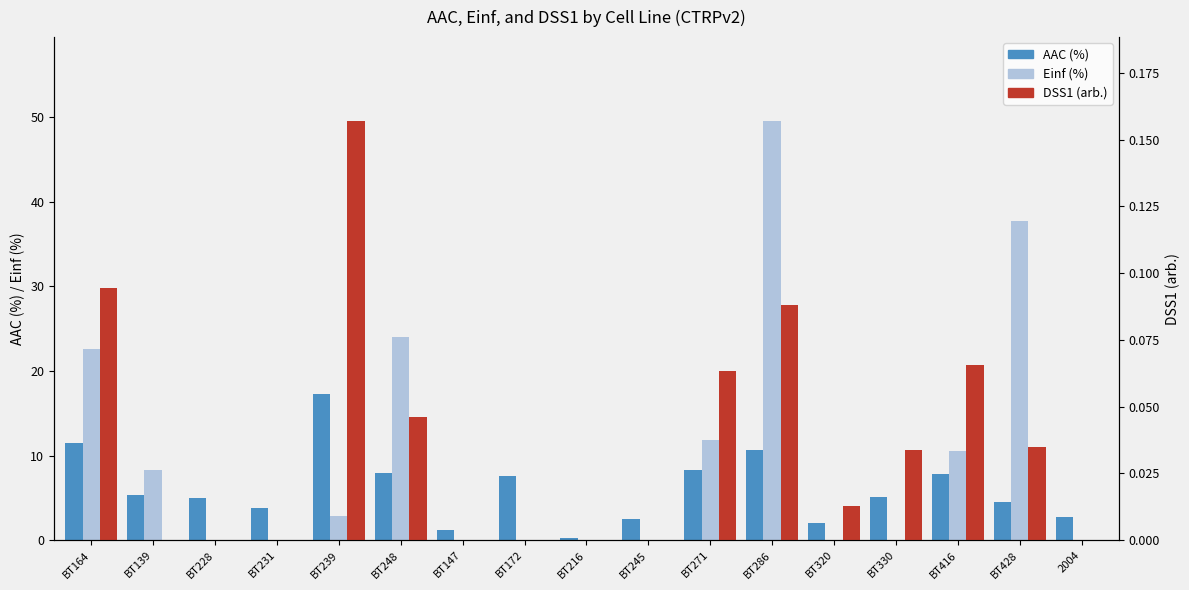

Does the chart contain any negative values?

No